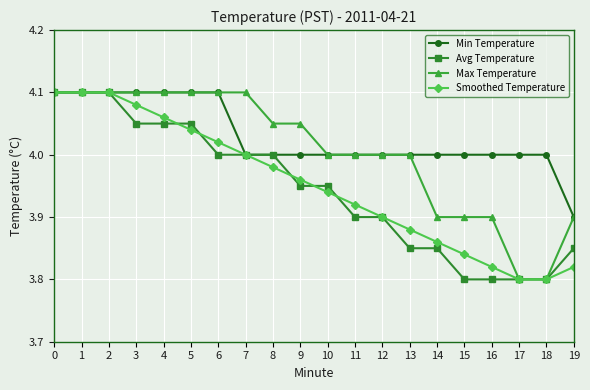

Rank the series at 15 from lowest to highest value.

Avg Temperature, Smoothed Temperature, Max Temperature, Min Temperature